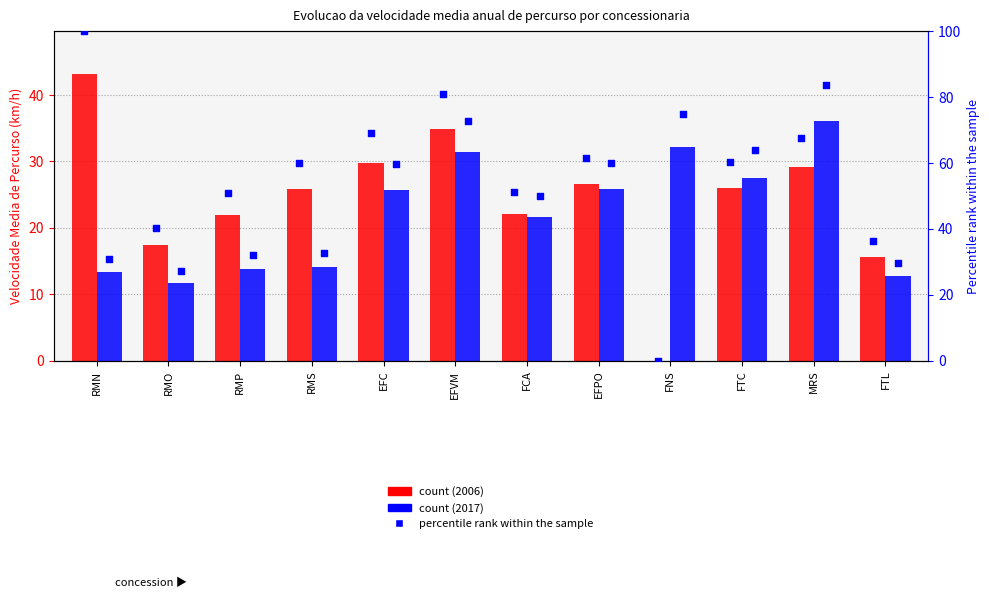

What is the total value across all series at FCA?

101.1